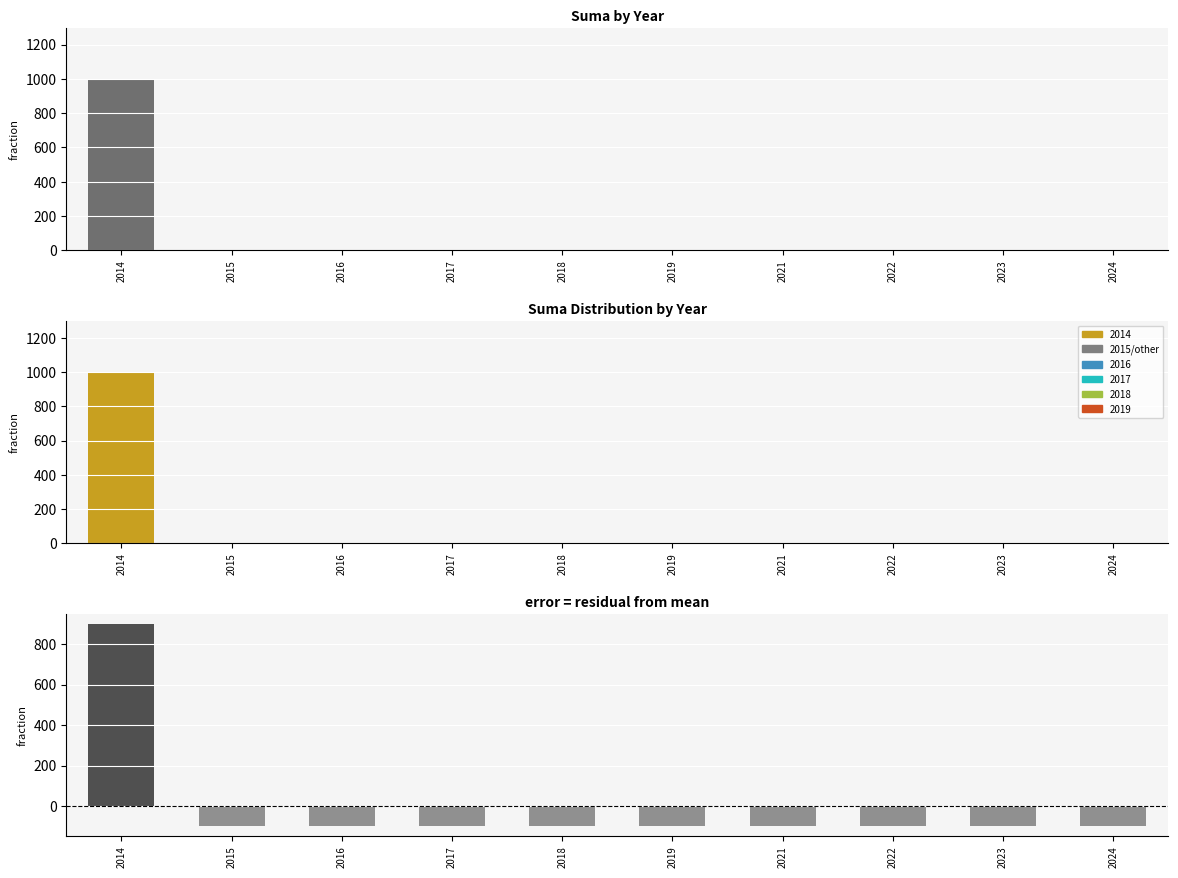

What is the spread (max minus min) of values at 2024?

99.9